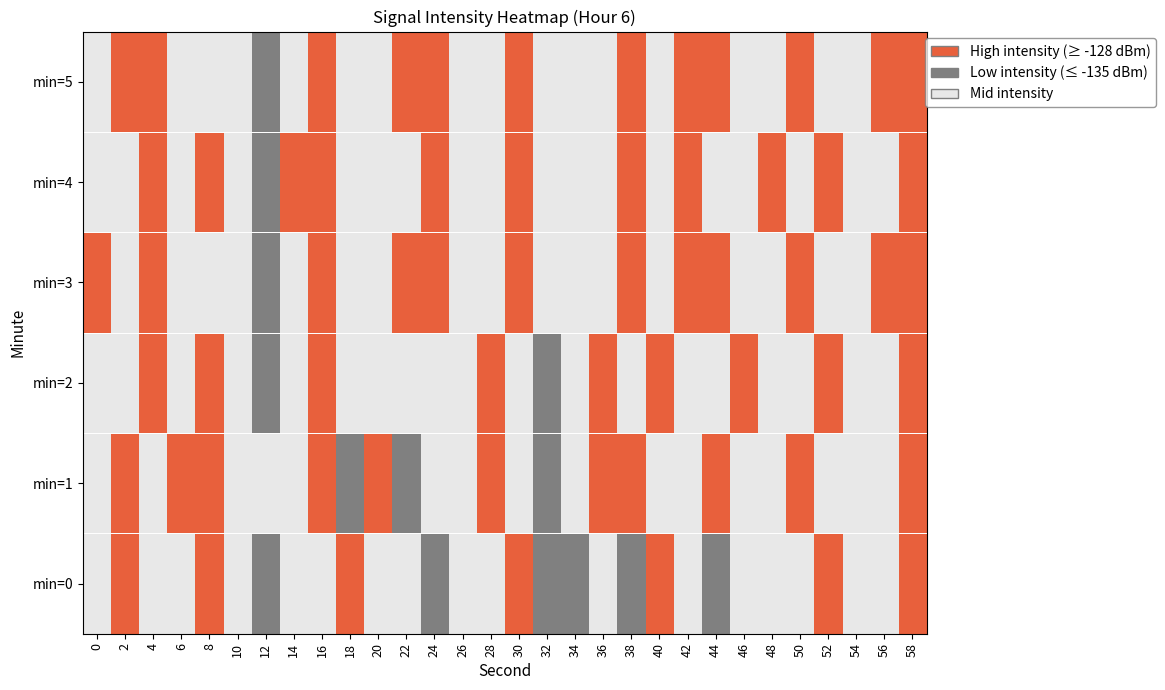

Reading left to right, list all the values displayed in this chart.

min=0: 0=1	2=2	4=1	6=1	8=2	10=1	12=0	14=1	16=1	18=2	20=1	22=1	24=0	26=1	28=1	30=2	32=0	34=0	36=1	38=0	40=2	42=1	44=0	46=1	48=1	50=1	52=2	54=1	56=1	58=2
min=1: 0=1	2=2	4=1	6=2	8=2	10=1	12=1	14=1	16=2	18=0	20=2	22=0	24=1	26=1	28=2	30=1	32=0	34=1	36=2	38=2	40=1	42=1	44=2	46=1	48=1	50=2	52=1	54=1	56=1	58=2
min=2: 0=1	2=1	4=2	6=1	8=2	10=1	12=0	14=1	16=2	18=1	20=1	22=1	24=1	26=1	28=2	30=1	32=0	34=1	36=2	38=1	40=2	42=1	44=1	46=2	48=1	50=1	52=2	54=1	56=1	58=2
min=3: 0=2	2=1	4=2	6=1	8=1	10=1	12=0	14=1	16=2	18=1	20=1	22=2	24=2	26=1	28=1	30=2	32=1	34=1	36=1	38=2	40=1	42=2	44=2	46=1	48=1	50=2	52=1	54=1	56=2	58=2
min=4: 0=1	2=1	4=2	6=1	8=2	10=1	12=0	14=2	16=2	18=1	20=1	22=1	24=2	26=1	28=1	30=2	32=1	34=1	36=1	38=2	40=1	42=2	44=1	46=1	48=2	50=1	52=2	54=1	56=1	58=2
min=5: 0=1	2=2	4=2	6=1	8=1	10=1	12=0	14=1	16=2	18=1	20=1	22=2	24=2	26=1	28=1	30=2	32=1	34=1	36=1	38=2	40=1	42=2	44=2	46=1	48=1	50=2	52=1	54=1	56=2	58=2